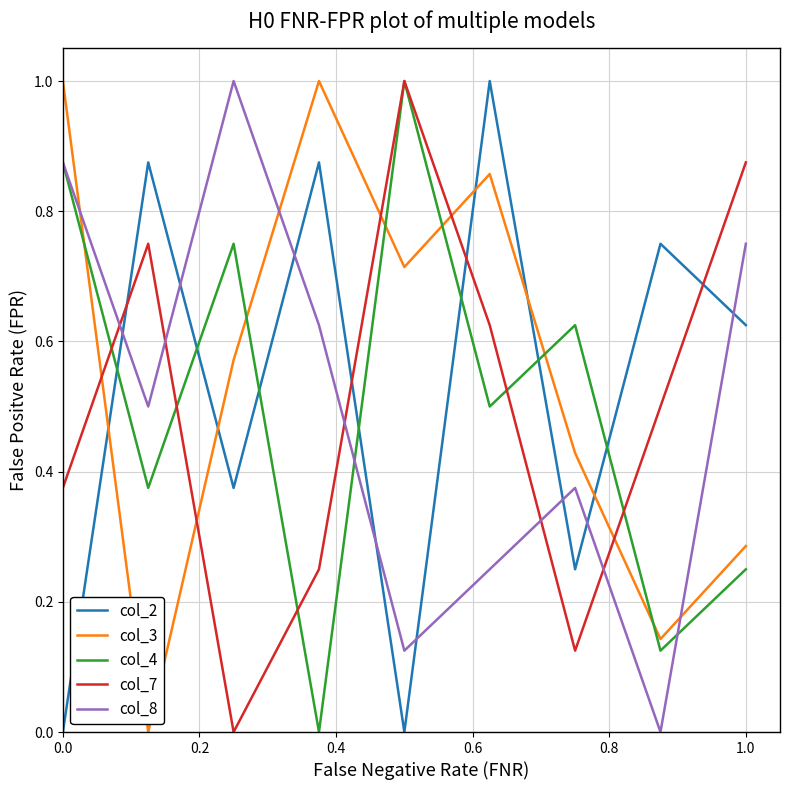

At how many categories does at least one series exceed 0?

9